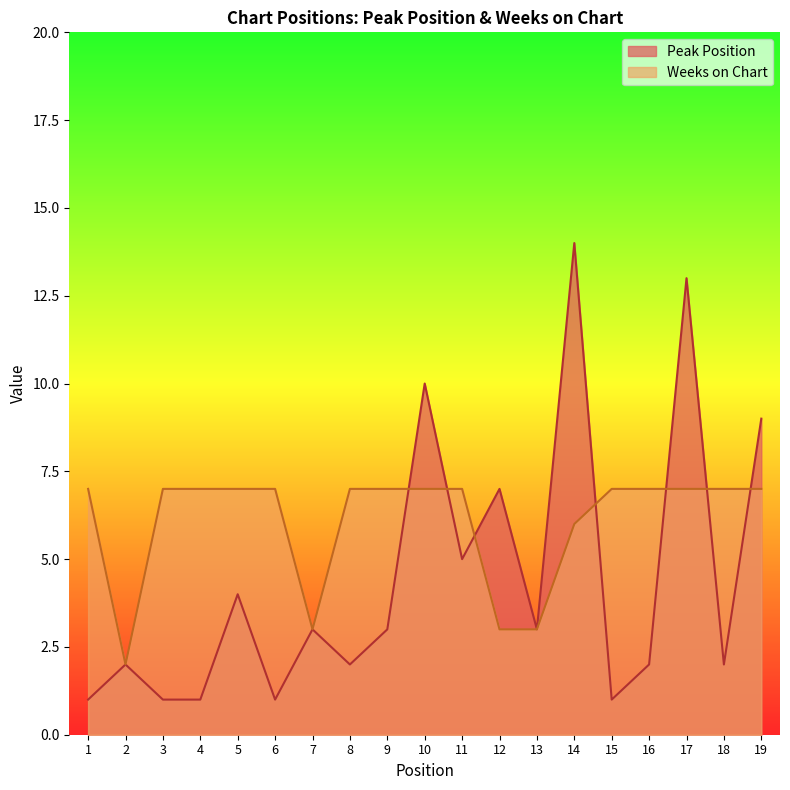

True or false: Weeks on Chart has a value of 3 at 13.

True